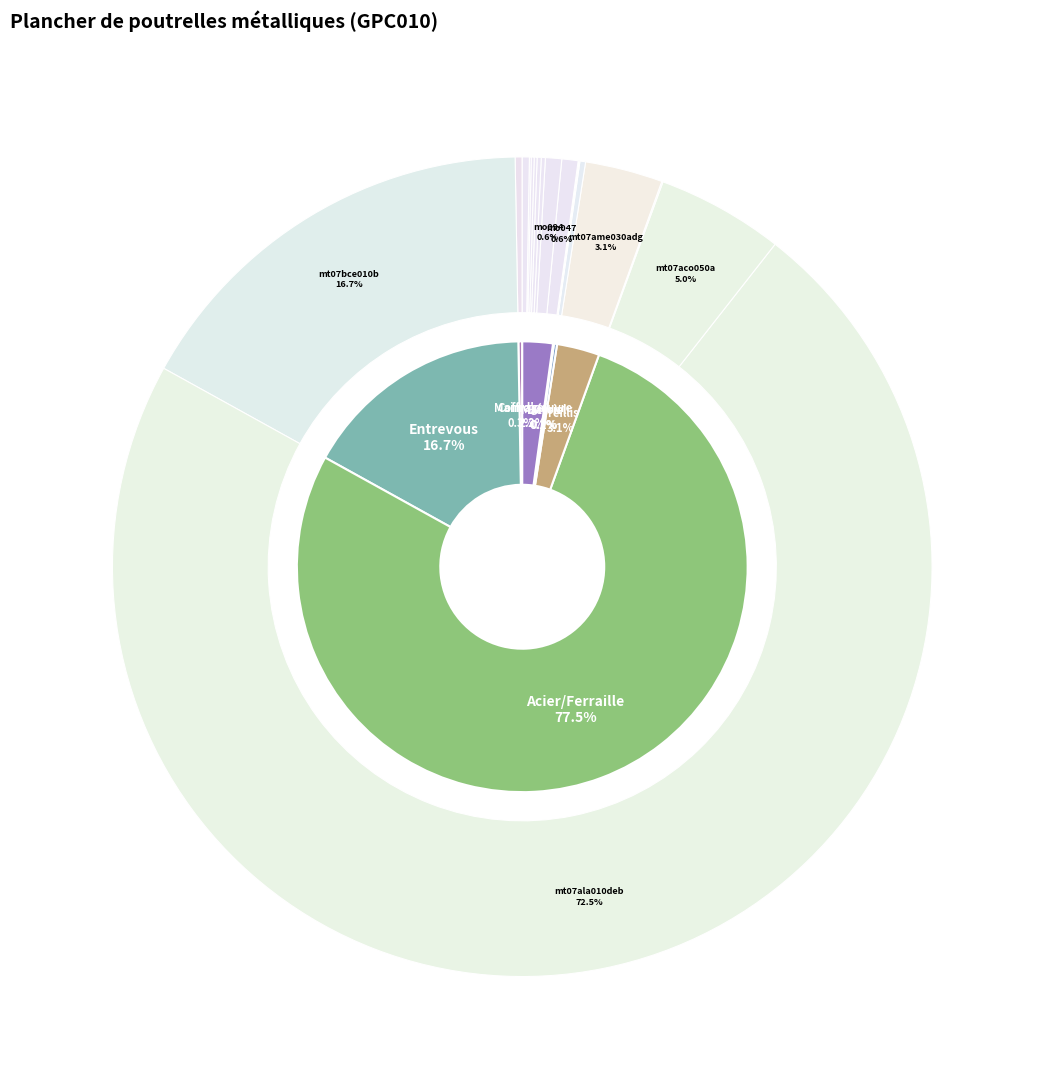

Is the sum of mo094 and mo044 greater than half?

No